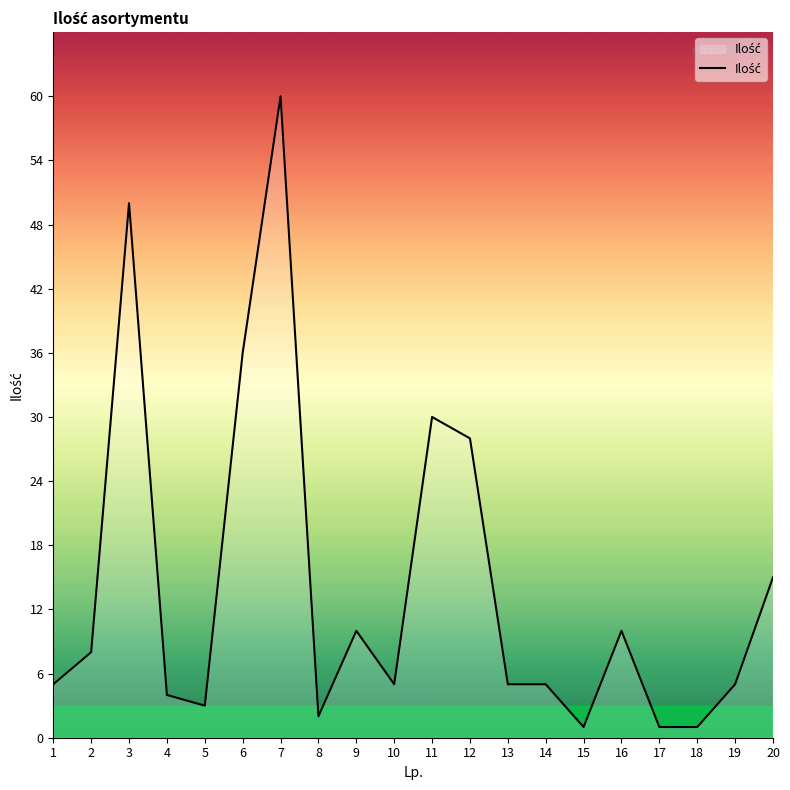

What is the maximum value shown in the chart?

60